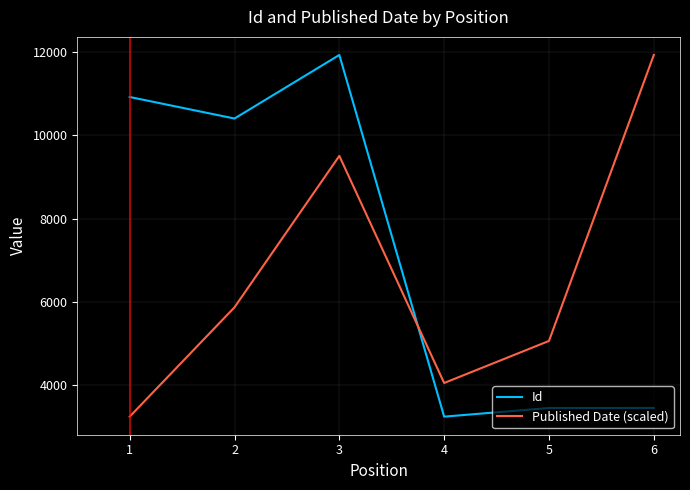

Is the value of Id at 5 greater than the value of Published Date (scaled) at 5?

No